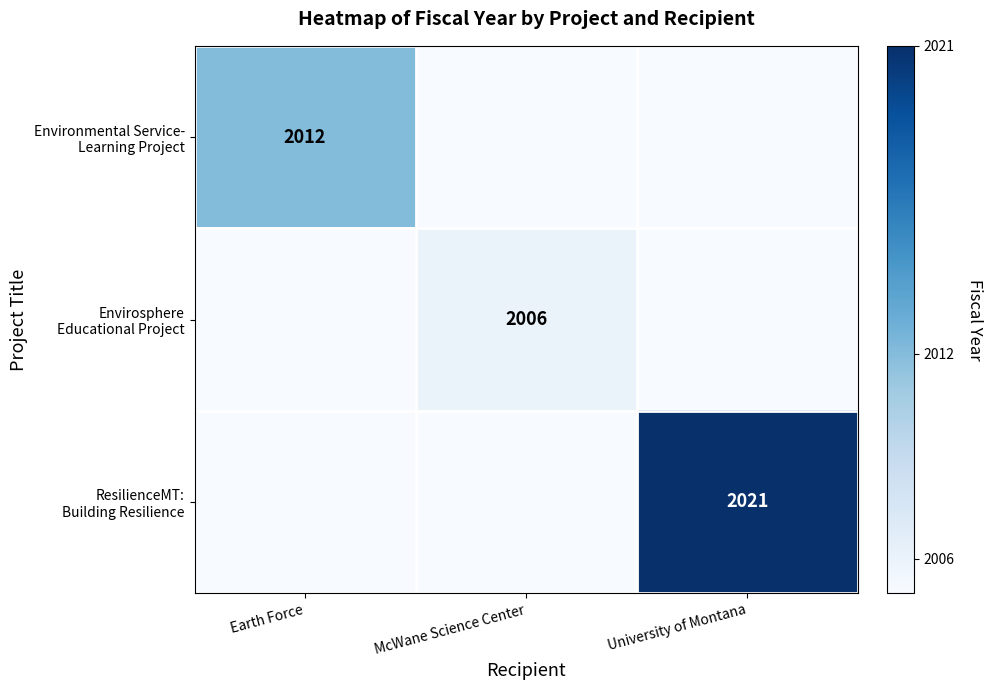

At how many categories does at least one series exceed 2013?

1